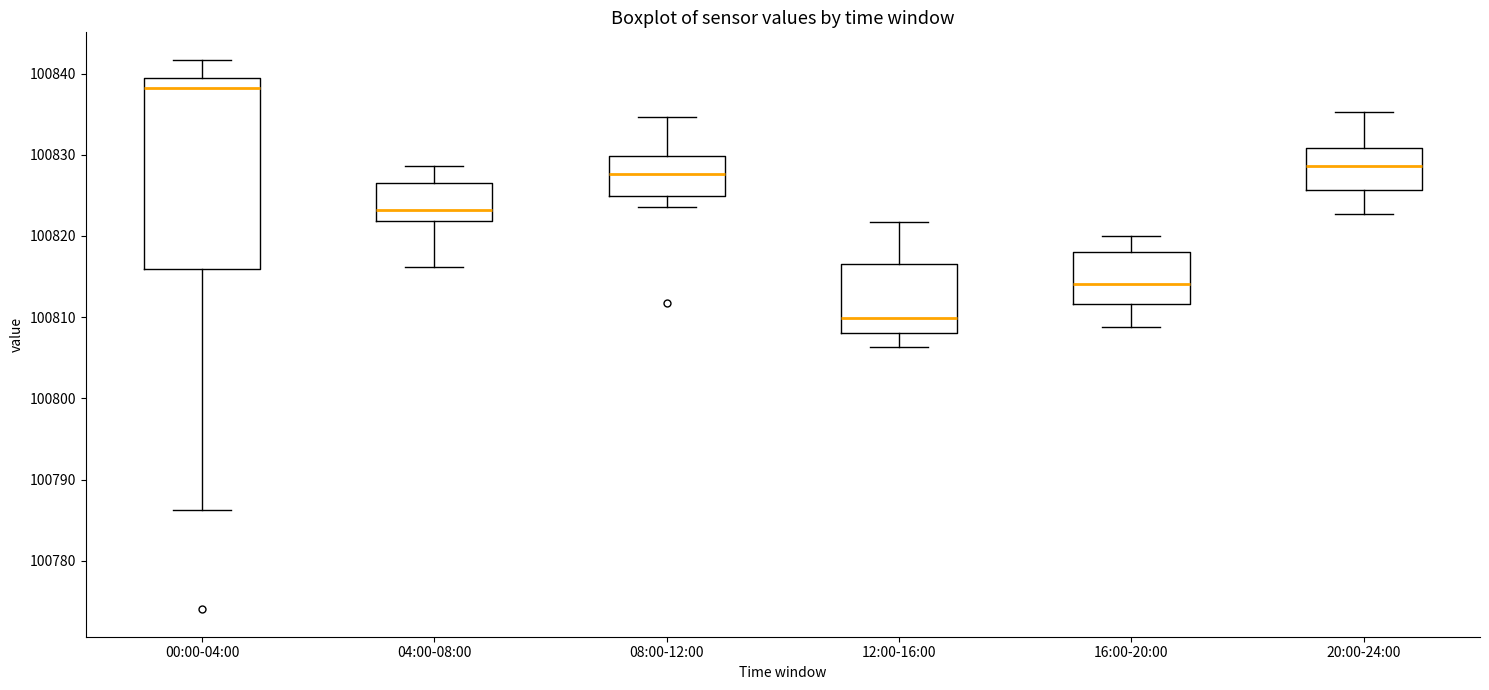

Reading left to right, read every box against the y-axis: the position of its median line, the range the box covers, and the ends of its whiskers. The values are not printed on the chart, so give them approximately, as read against the axis.

00:00-04:00: median 100838, box 100816 to 100839, whiskers 100786 to 100842
04:00-08:00: median 100823, box 100822 to 100827, whiskers 100816 to 100829
08:00-12:00: median 100828, box 100825 to 100830, whiskers 100824 to 100835
12:00-16:00: median 100810, box 100808 to 100817, whiskers 100806 to 100822
16:00-20:00: median 100814, box 100812 to 100818, whiskers 100809 to 100820
20:00-24:00: median 100829, box 100826 to 100831, whiskers 100823 to 100835